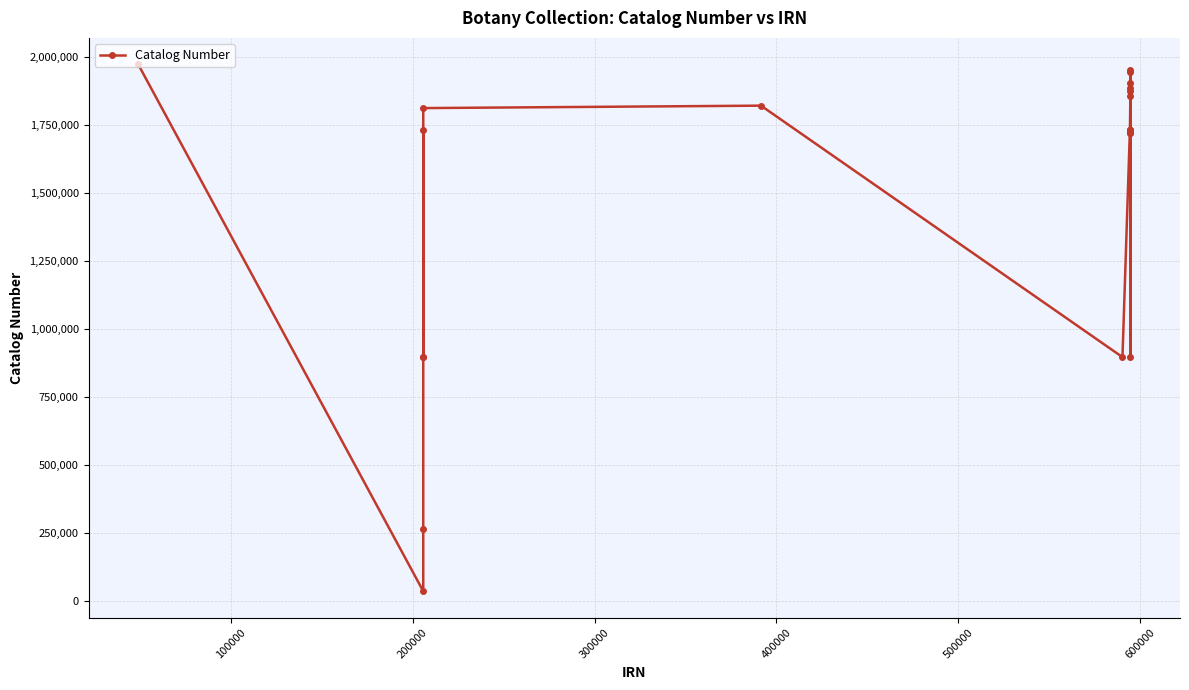

True or false: there are more than 0 points higher than both neighbors.

True